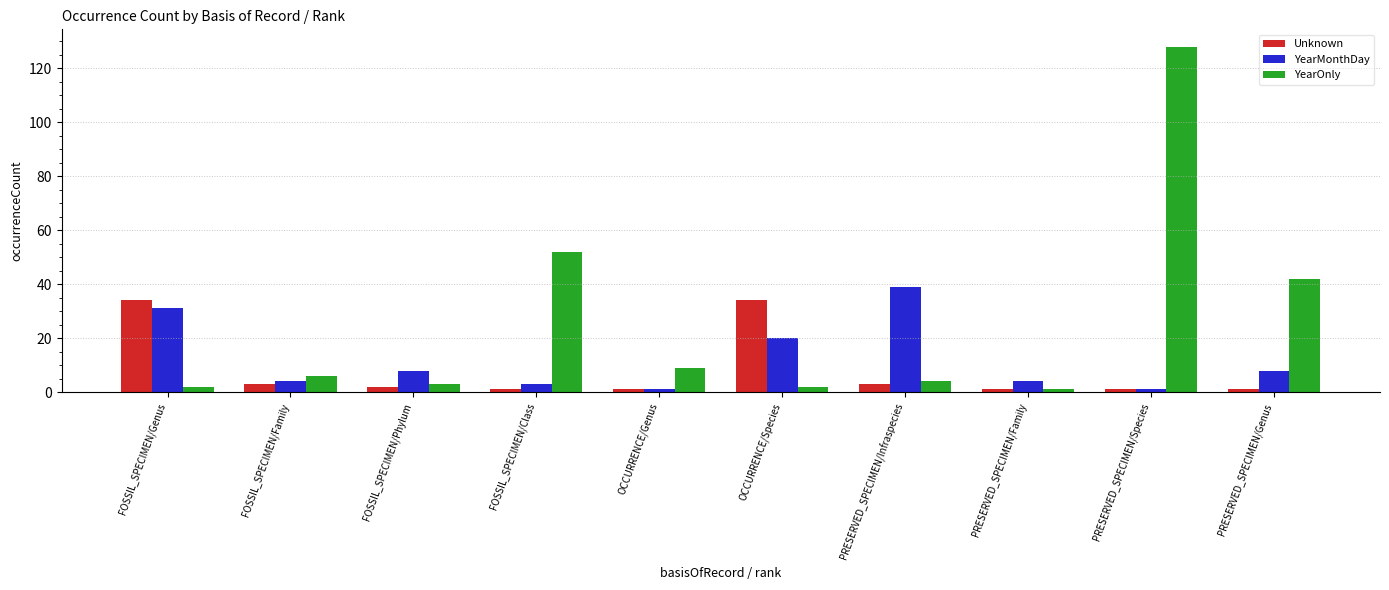

Which category has the highest value in the YearOnly series?

PRESERVED_SPECIMEN/Species